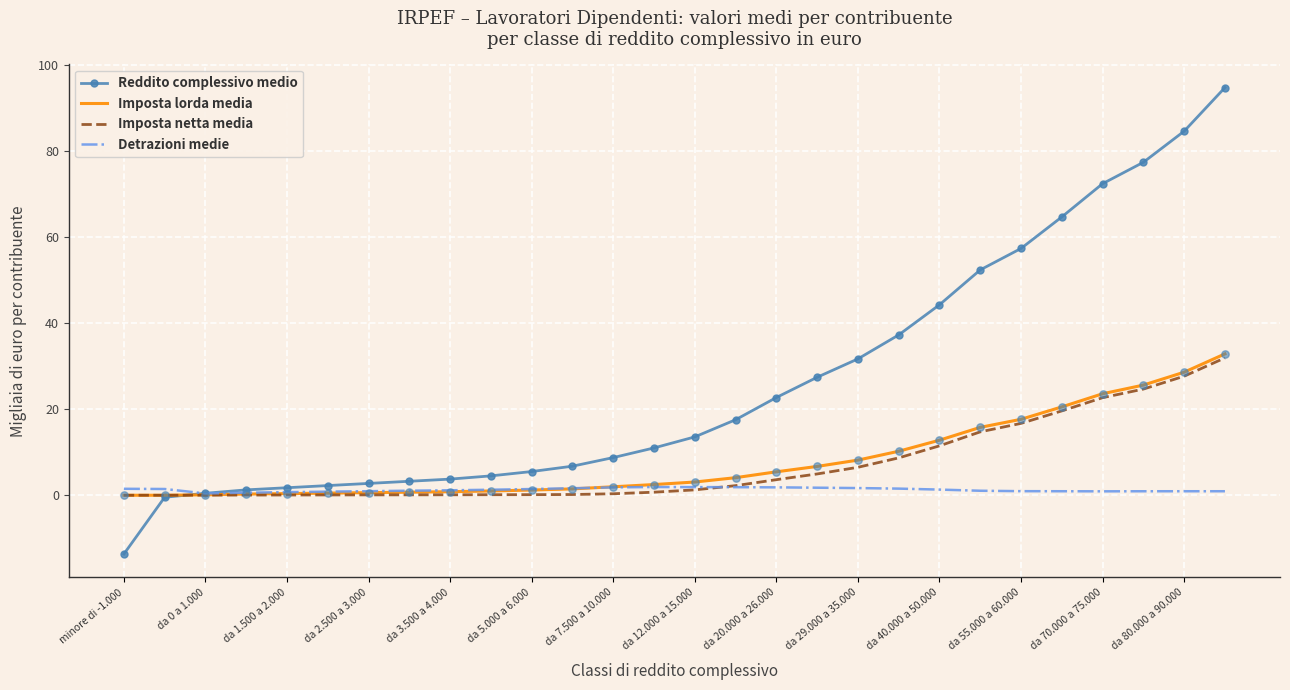

What are all the series names shown in the legend?

Reddito complessivo medio, Imposta lorda media, Imposta netta media, Detrazioni medie